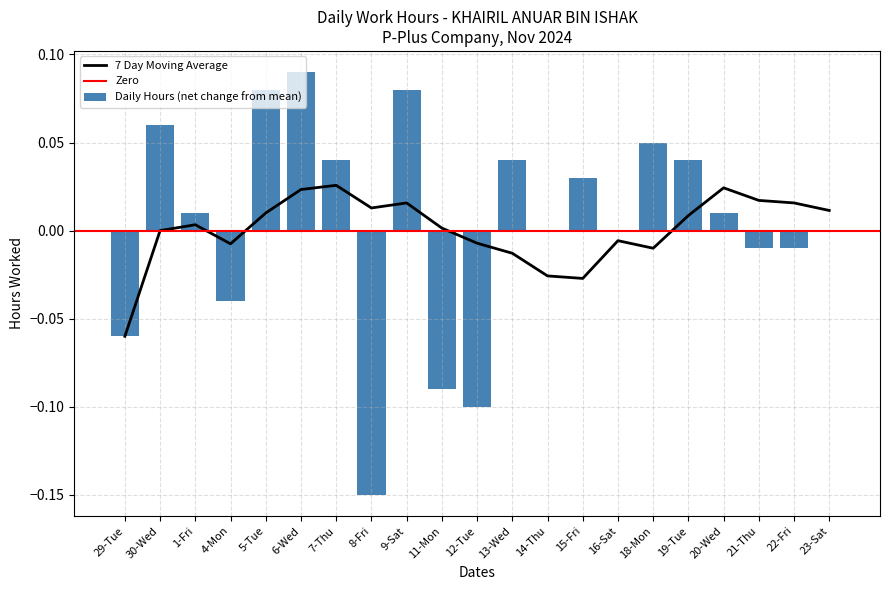

The value at 16-Sat is -0.1. True or false?

False